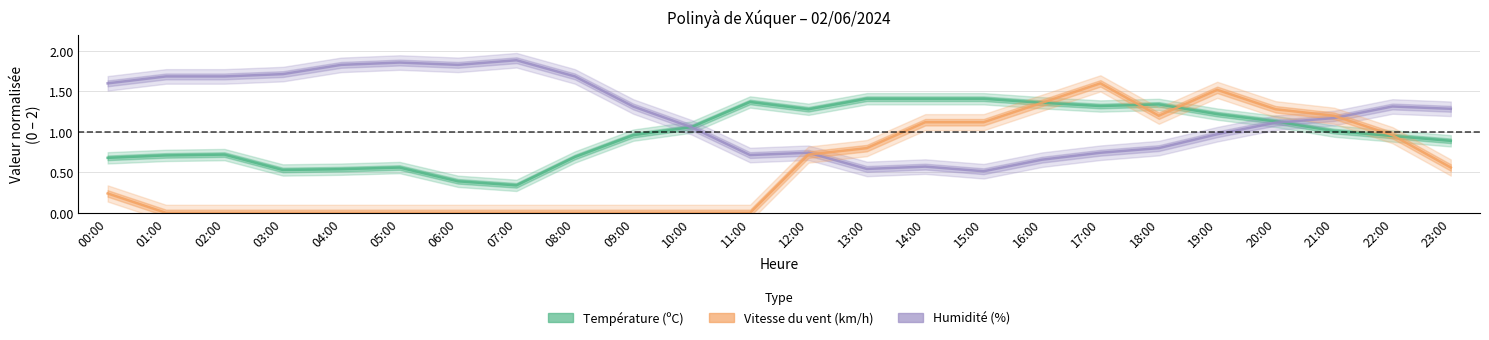

Which series ends up on top after the final intersection of Température (ºC) and Humidité (%)?

Humidité (%)